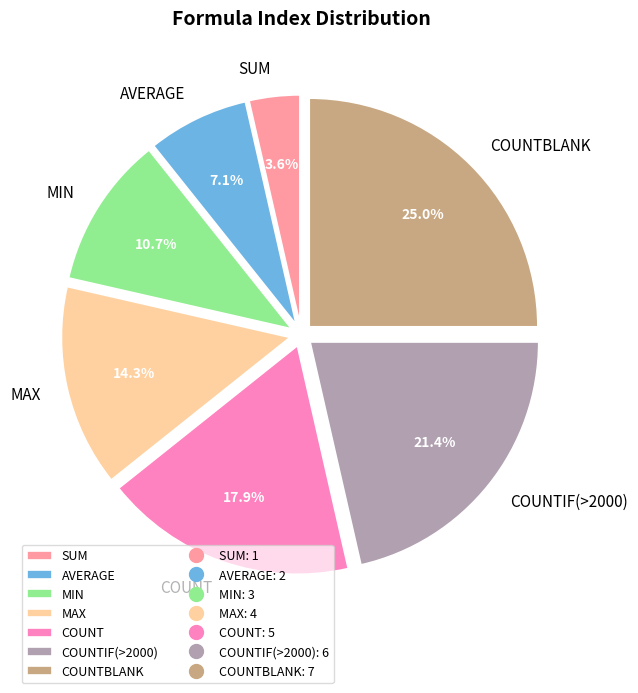

What is the total percentage of COUNTIF(>2000) and COUNTBLANK?

46.4%